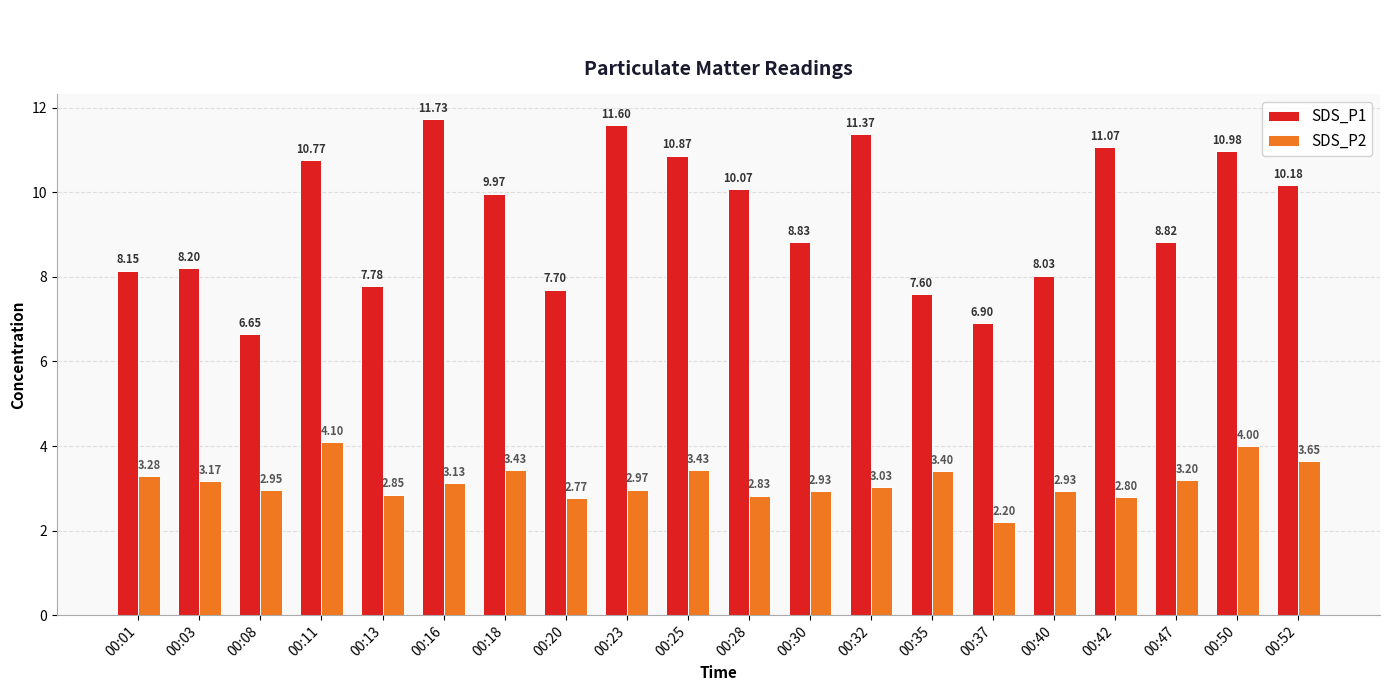

What is the difference between the maximum and minimum values in the SDS_P1 series?

5.1